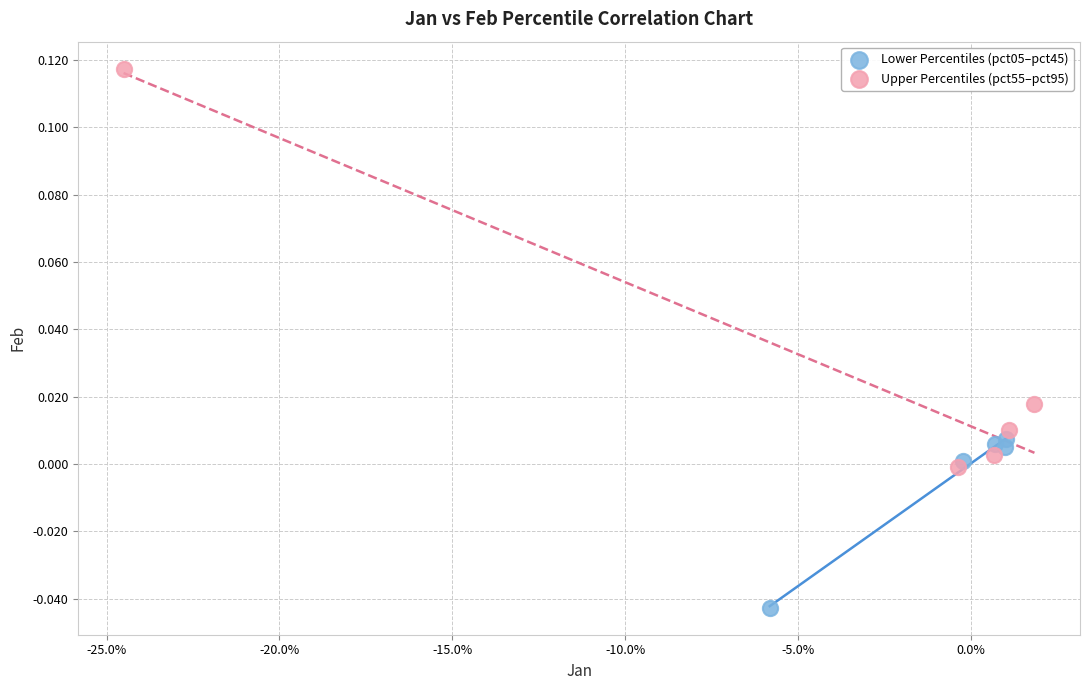

Which series has the widest spread of Y values?

Upper Percentiles (pct55–pct95)